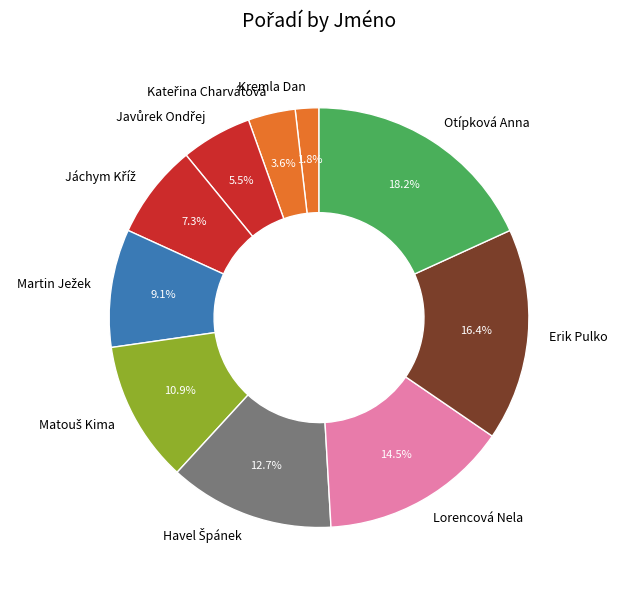

Which category has the smallest portion of the pie?

Kremla Dan